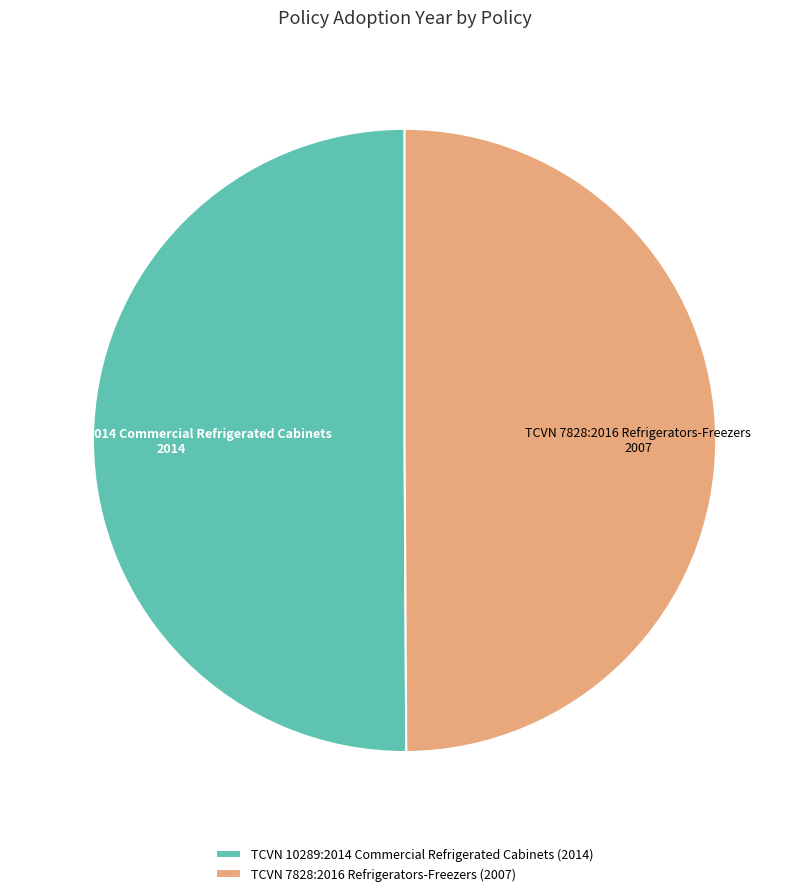

The TCVN 10289:2014 Commercial Refrigerated Cabinets slice represents 42% of the pie. True or false?

False